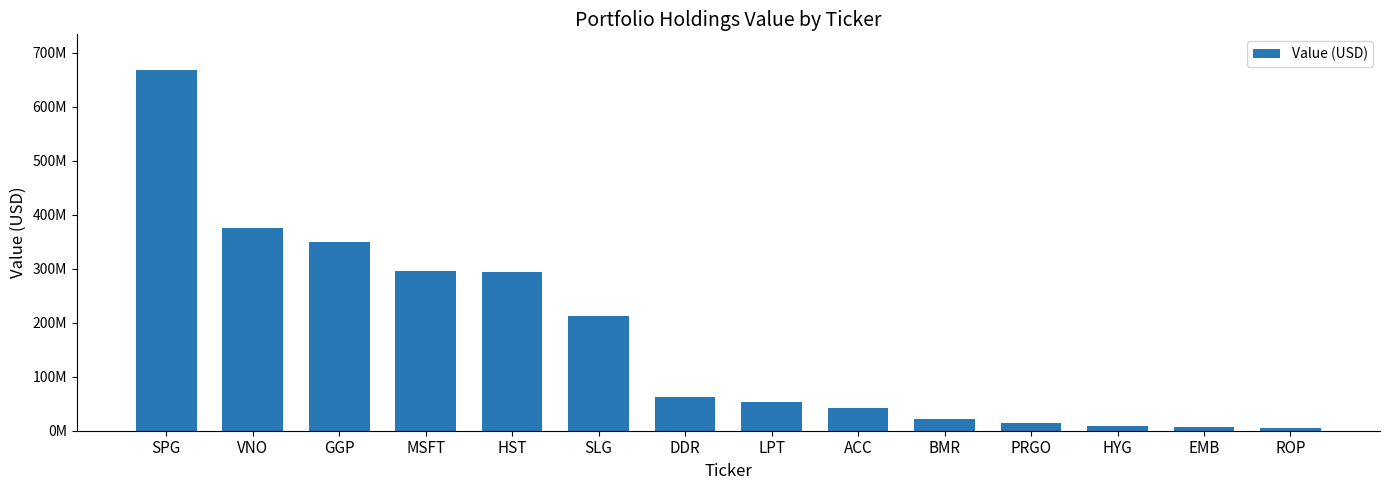

What is the difference between the maximum and second lowest values?

661137000